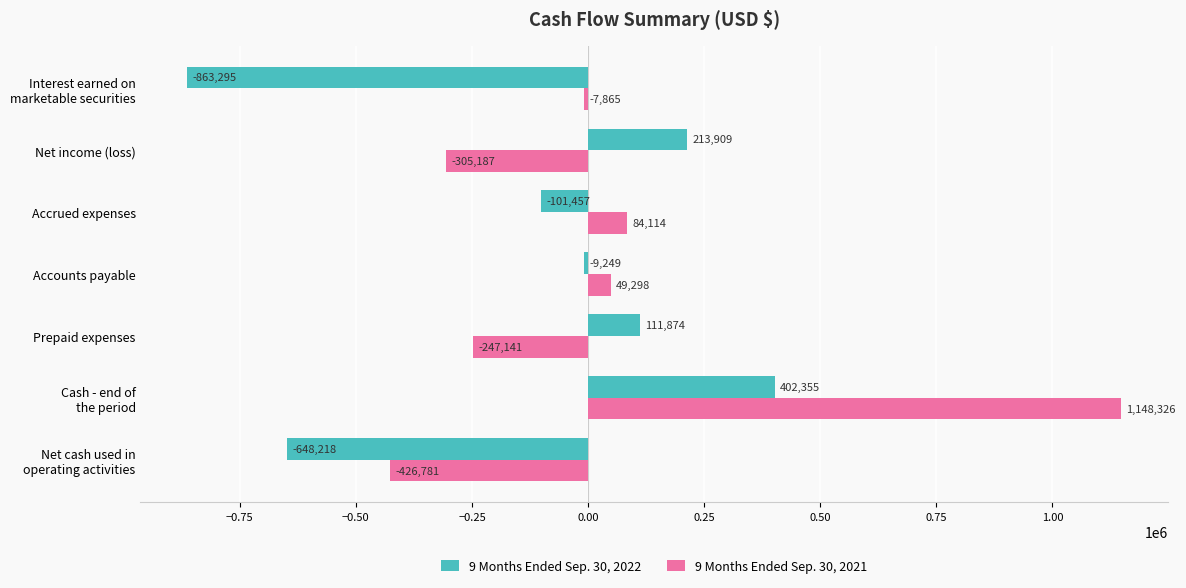

How many values in 9 Months Ended Sep. 30, 2022 are below zero?

4